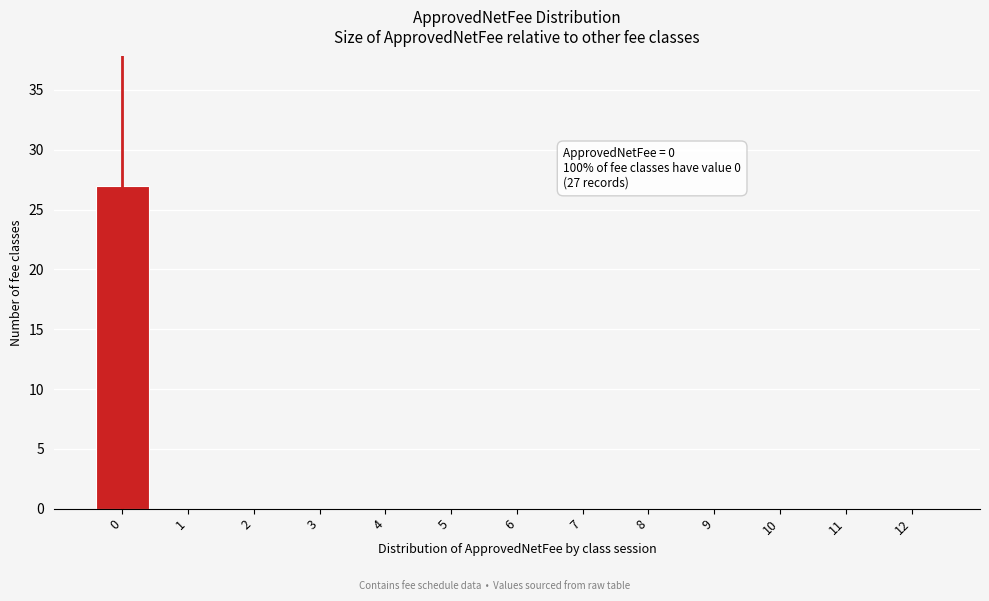

Reading left to right, extract all data points from this chart.

0=27	1=0	2=0	3=0	4=0	5=0	6=0	7=0	8=0	9=0	10=0	11=0	12=0